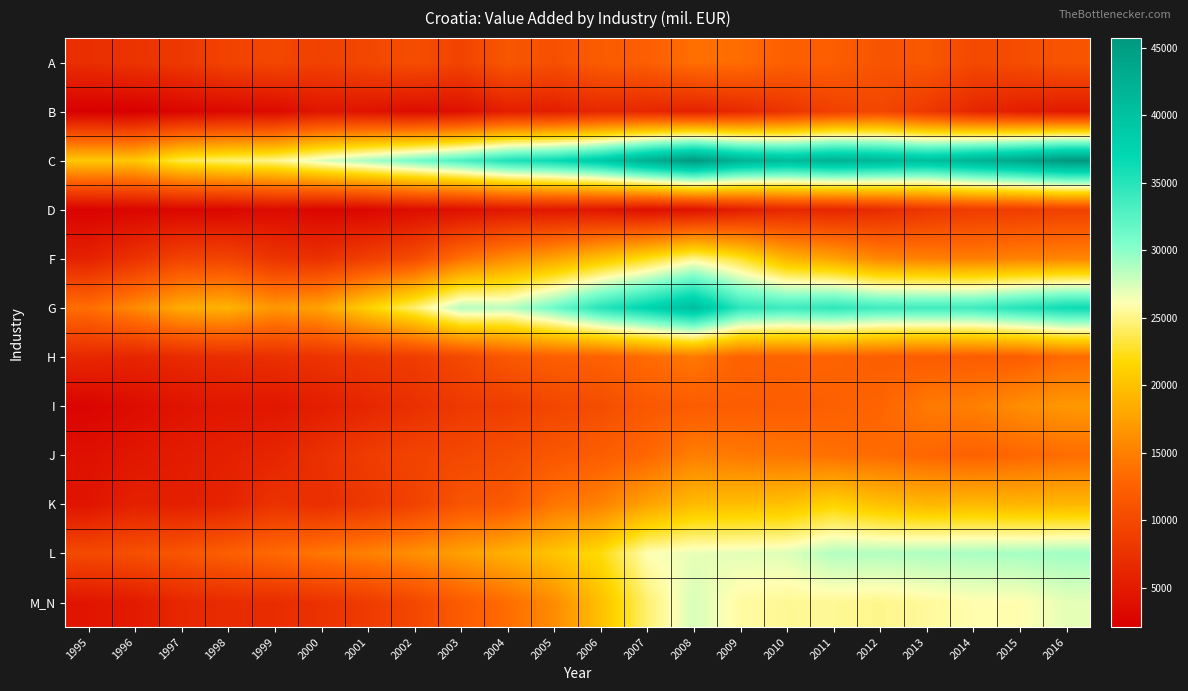

What is the smallest value displayed?

2068.5